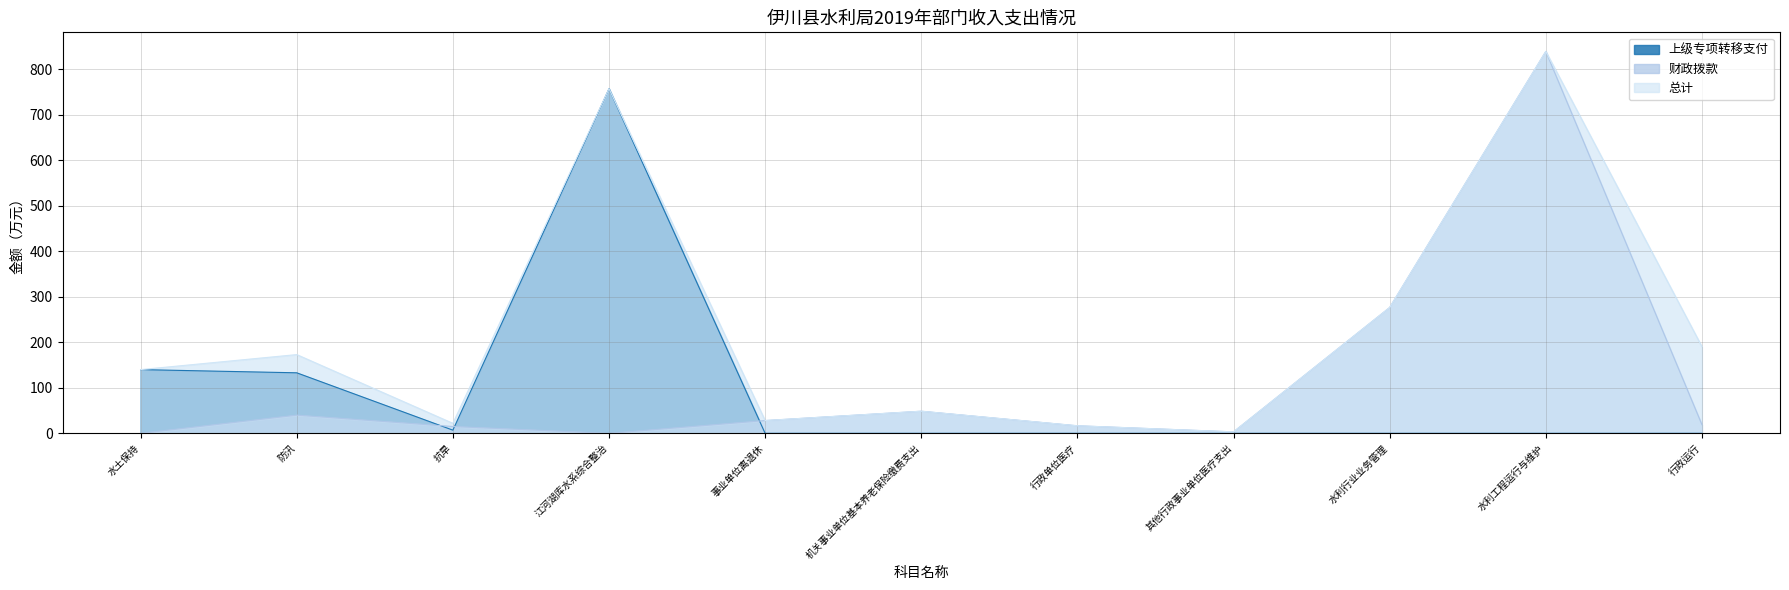

How many categories are shown in the chart?

11